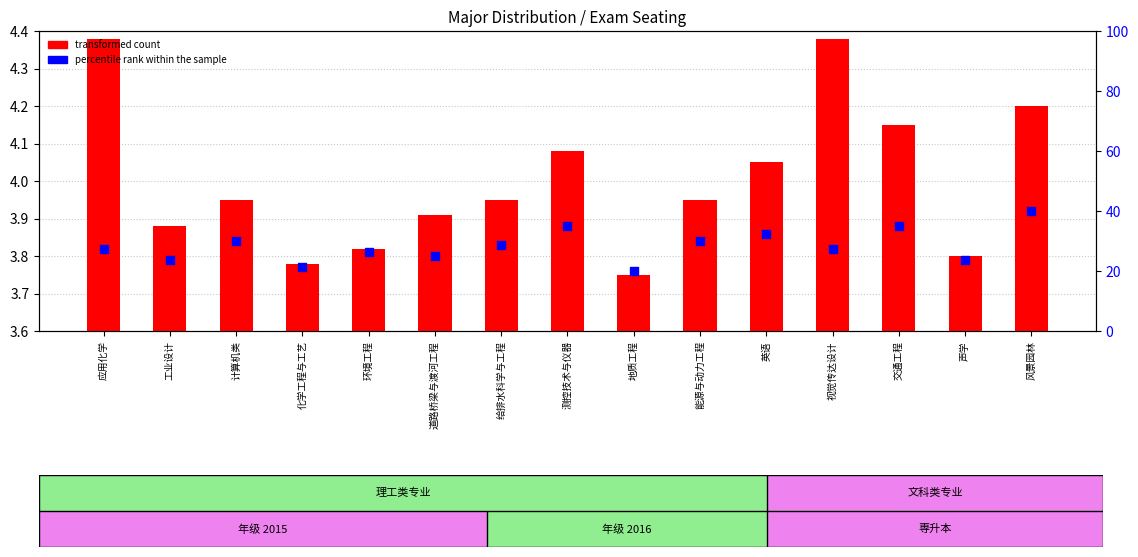

At how many categories does at least one series exceed 0?

15